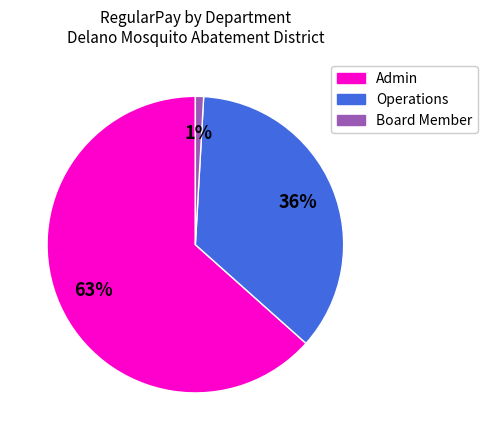

Does any single category account for the majority?

Yes